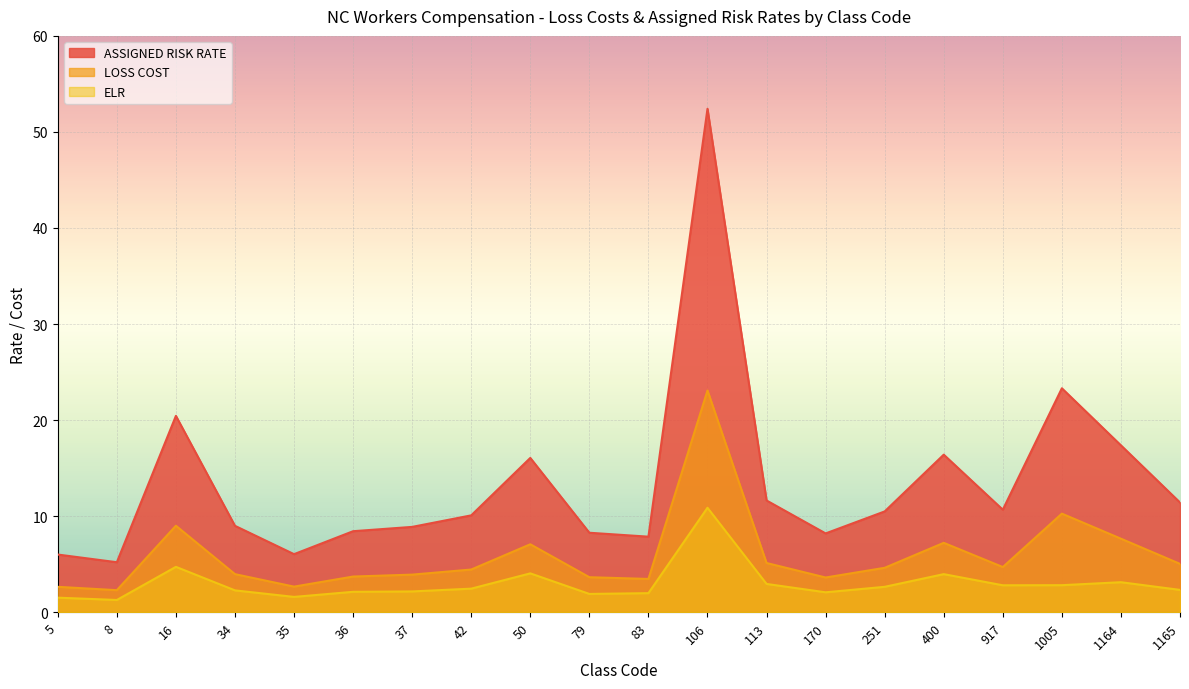

Is it true that LOSS COST equals 23.1 at 106?

True